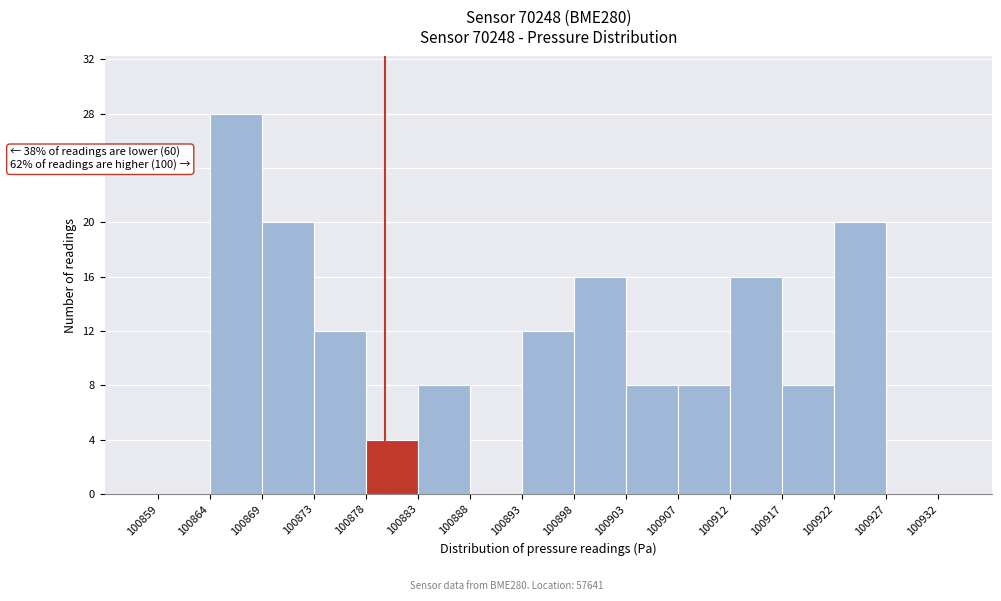

Over which range of the x-axis is the bar tallest?

100864 to 100869